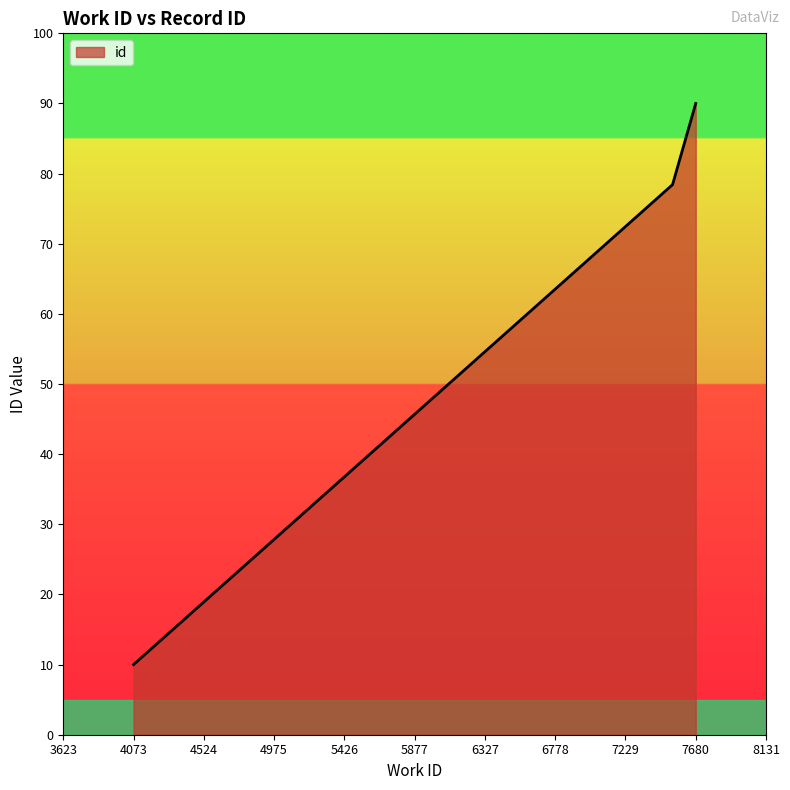

What is the minimum value shown in the chart?

10.0